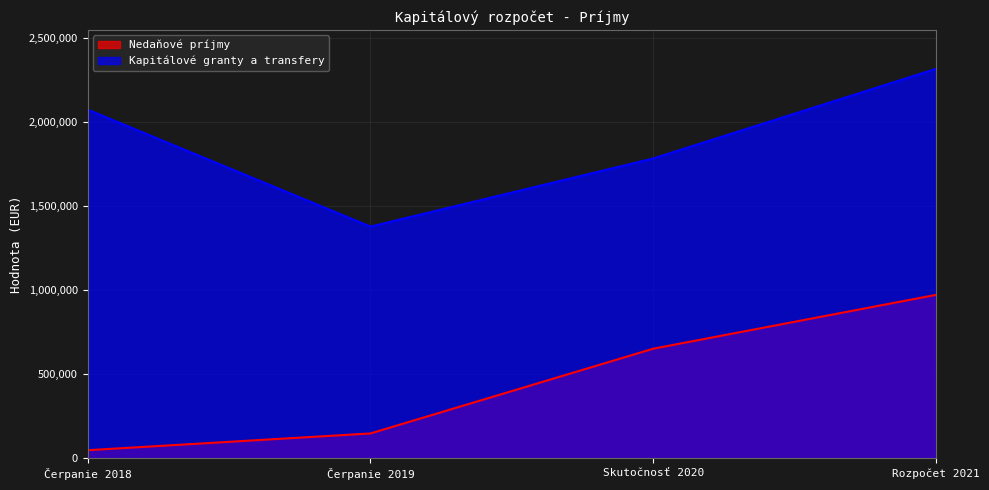

True or false: Nedaňové príjmy has more than 0 points higher than both neighbors.

False